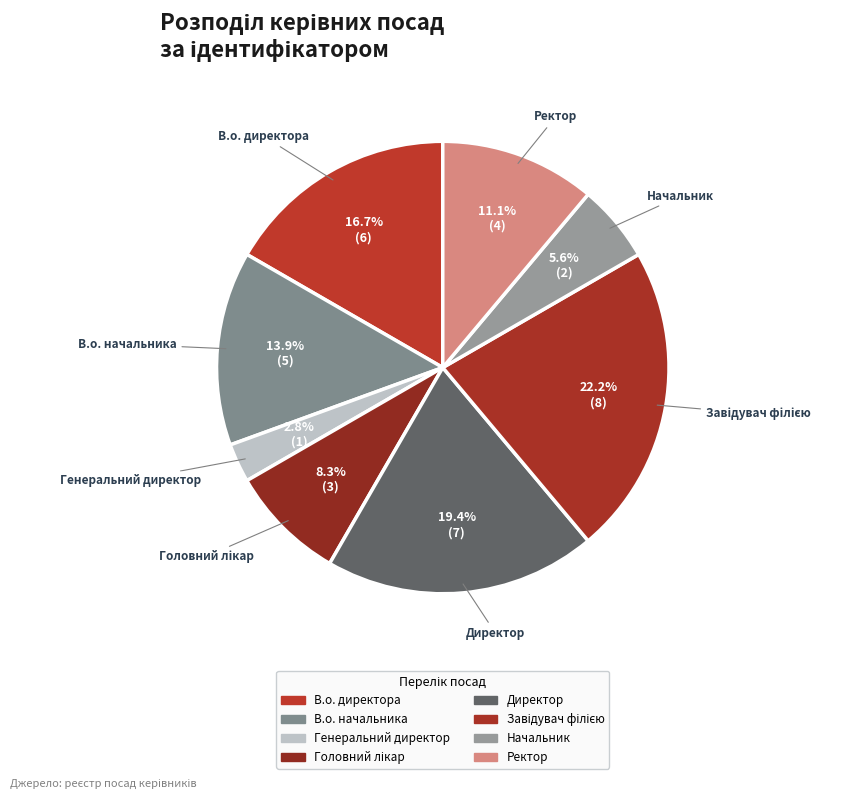

To the nearest percent, what is the average slice percentage?

12%